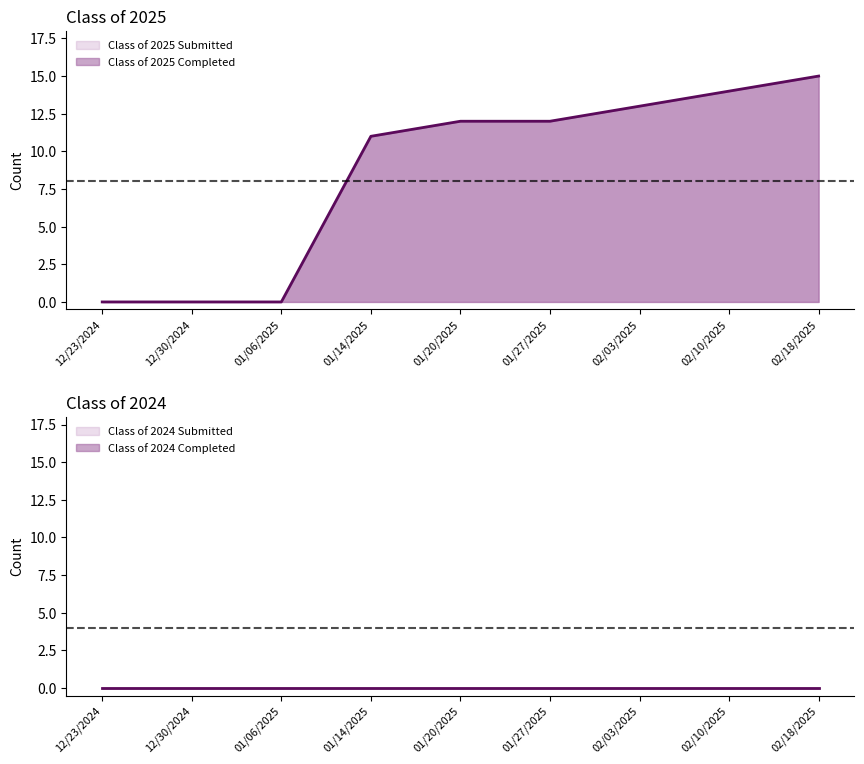

Which category has the highest value across all series?

02/18/2025